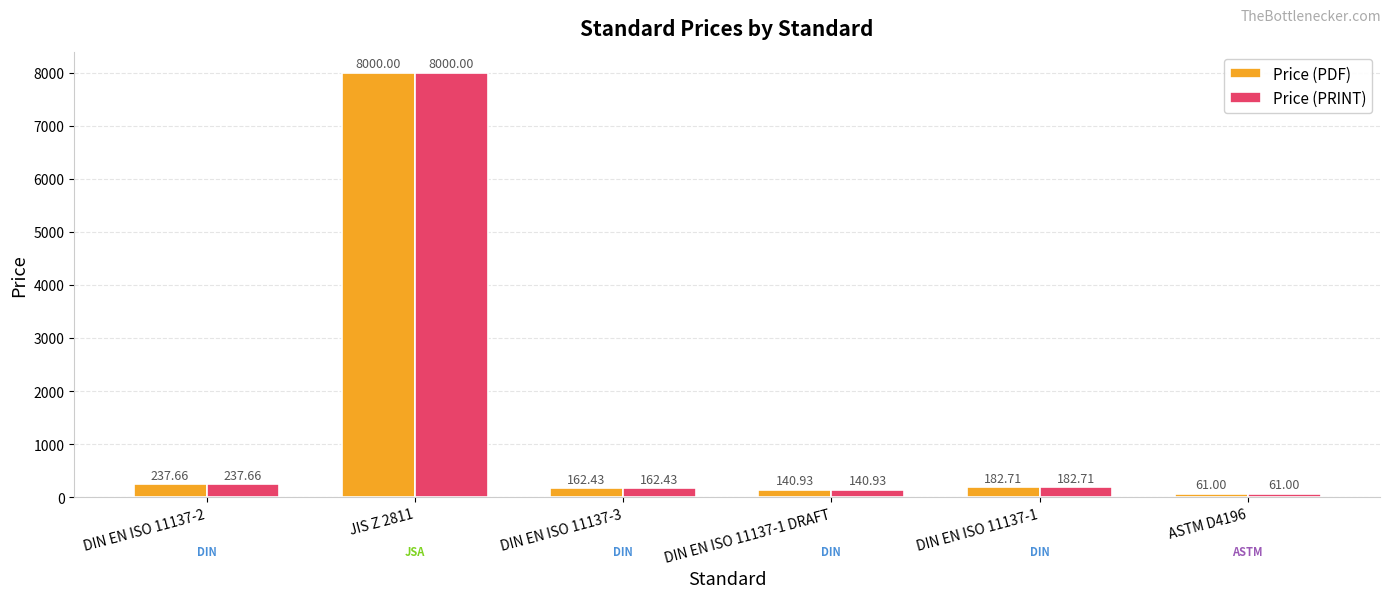

What is the difference between the Price (PDF) values at DIN EN ISO 11137-1 and DIN EN ISO 11137-3?

20.3